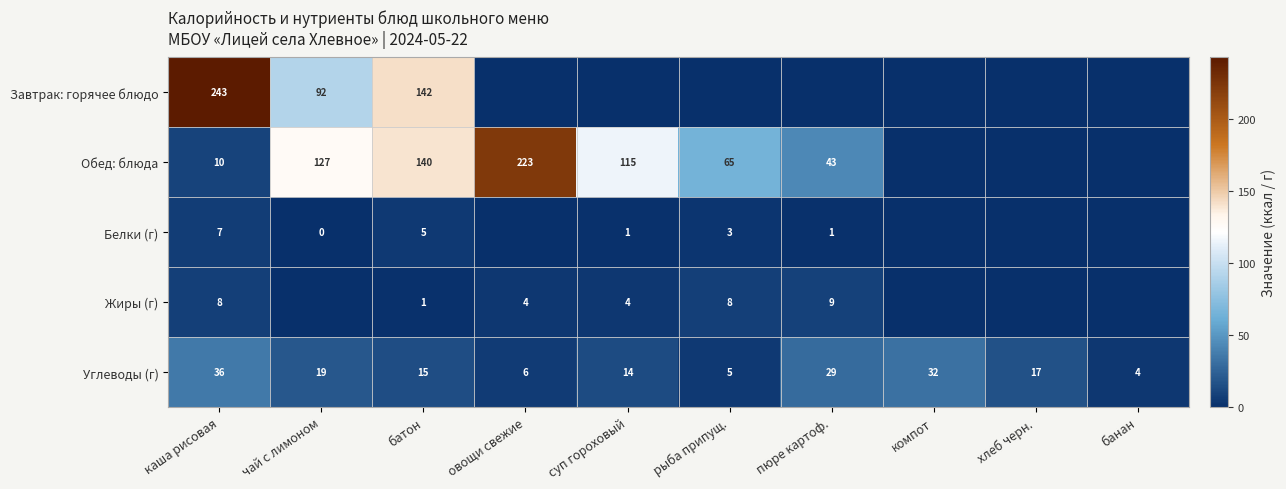

At which label does Углеводы (г) reach its peak?

каша рисовая